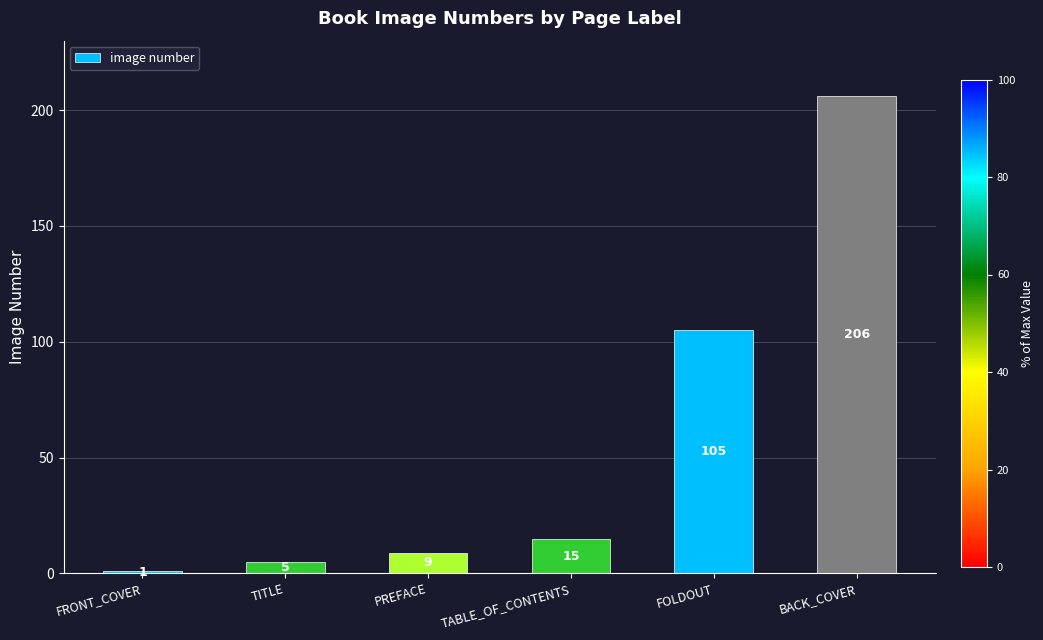

What is the difference between the second highest and minimum values?

104